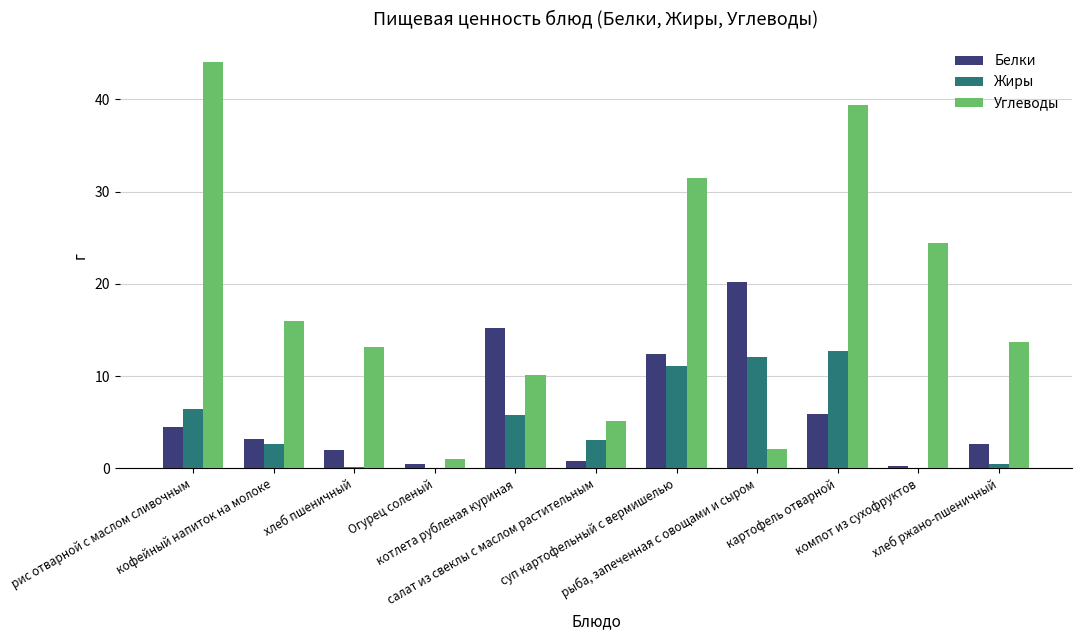

What is the sum of all Углеводы values?

200.5